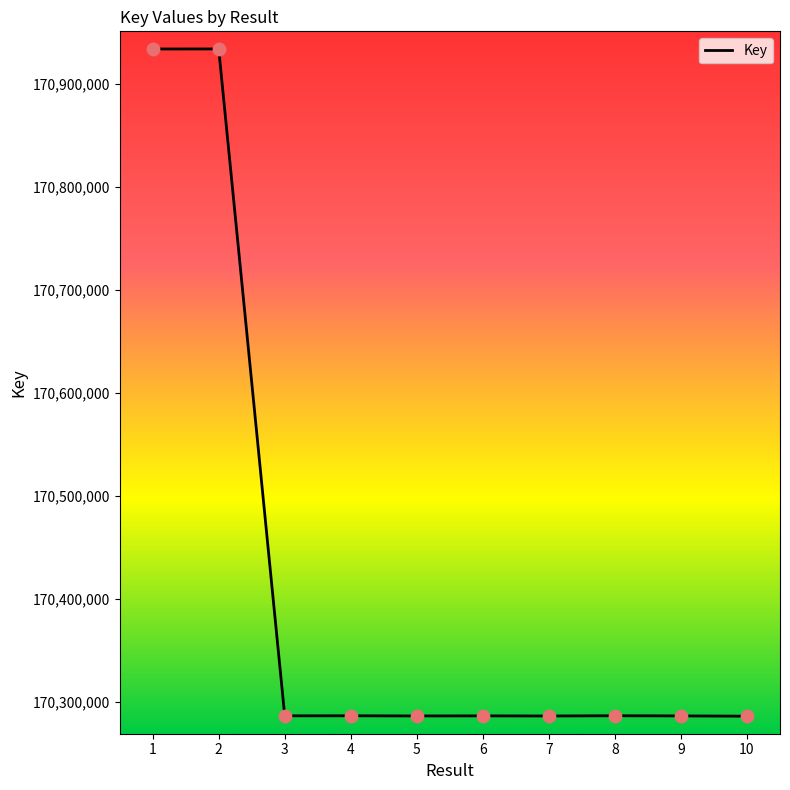

Between 1 and 10, which is larger?

1